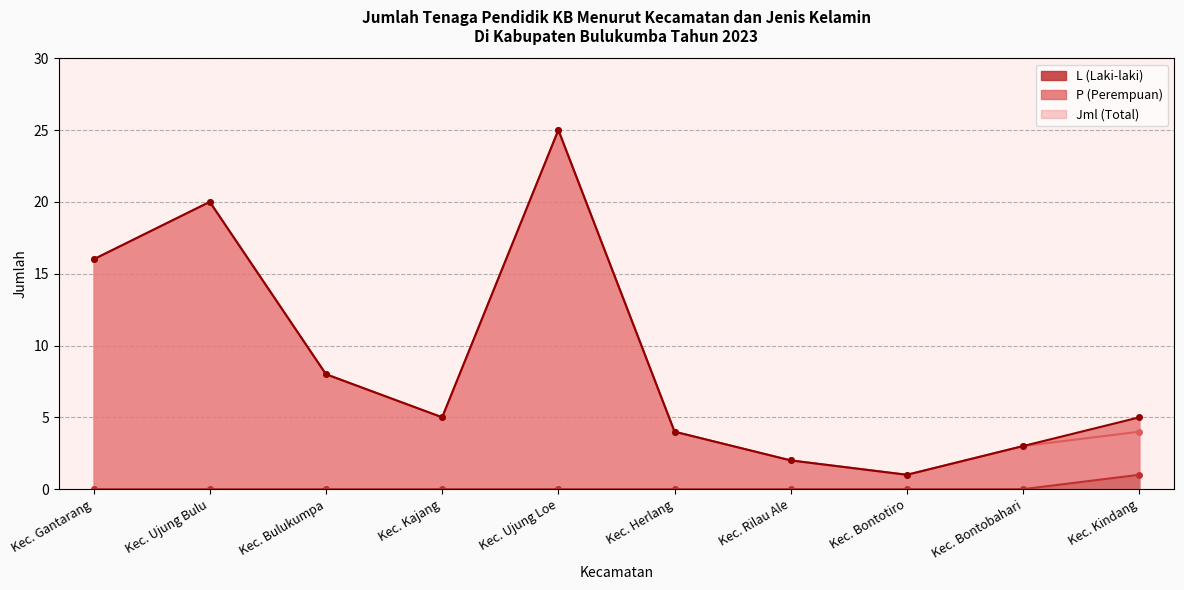

Rank the series at Kec. Bulukumpa from highest to lowest value.

P, Jml, L